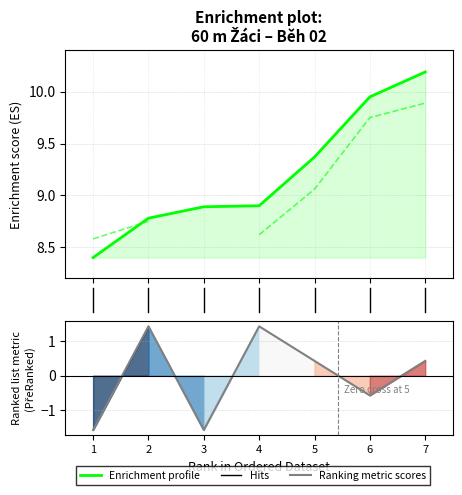

Count the number of data series in this chart.

1